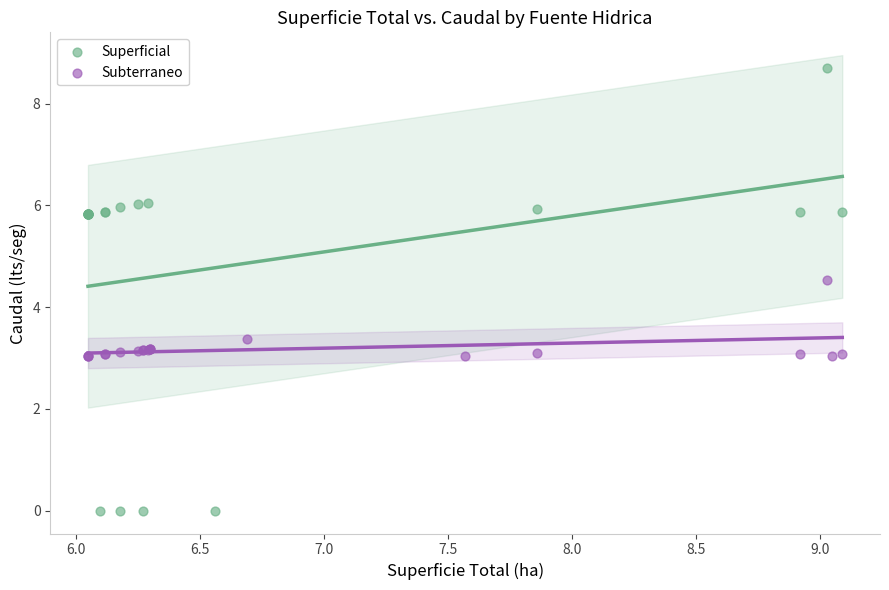

Which series has the largest Y range (max minus min)?

Superficial